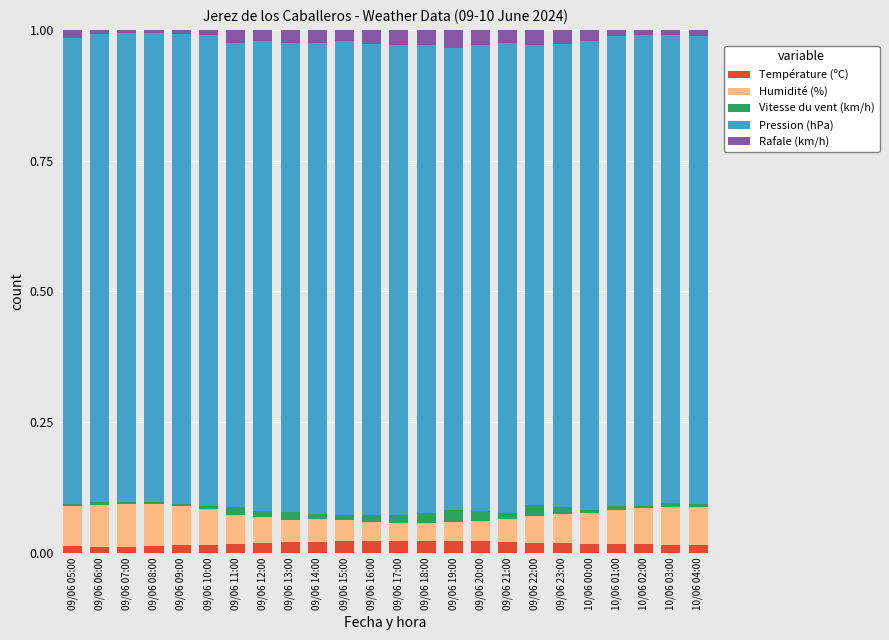

What are all the series names shown in the legend?

Température (ºC), Humidité (%), Vitesse du vent (km/h), Pression (hPa), Rafale (km/h)